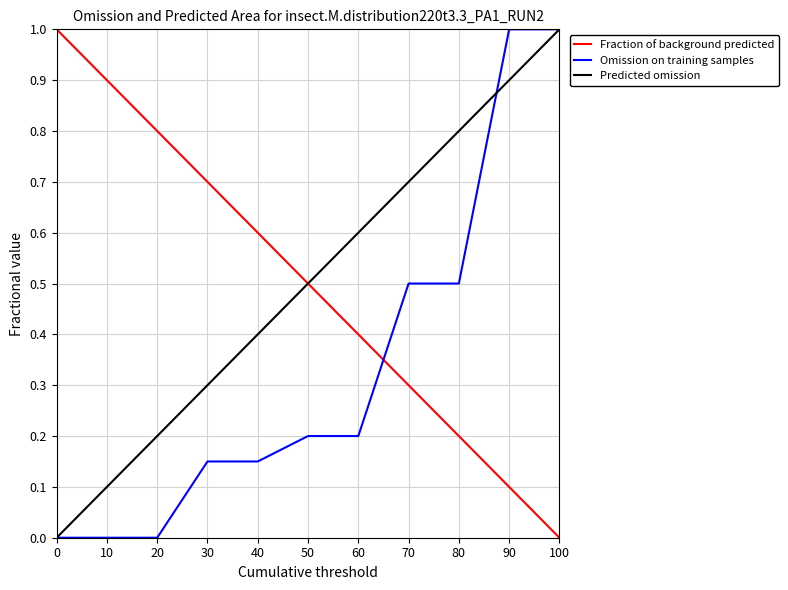

Rank the series at 90 from highest to lowest value.

Omission on training samples, Predicted omission, Fraction of background predicted